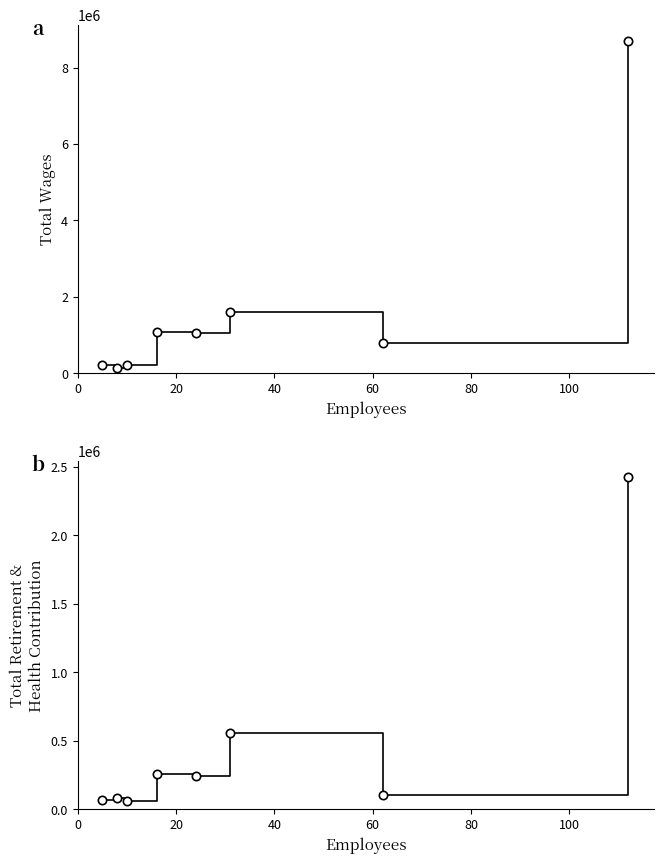

At 100, list the series in order from smallest to largest.

Total Retirement & Health Contribution, Total Wages